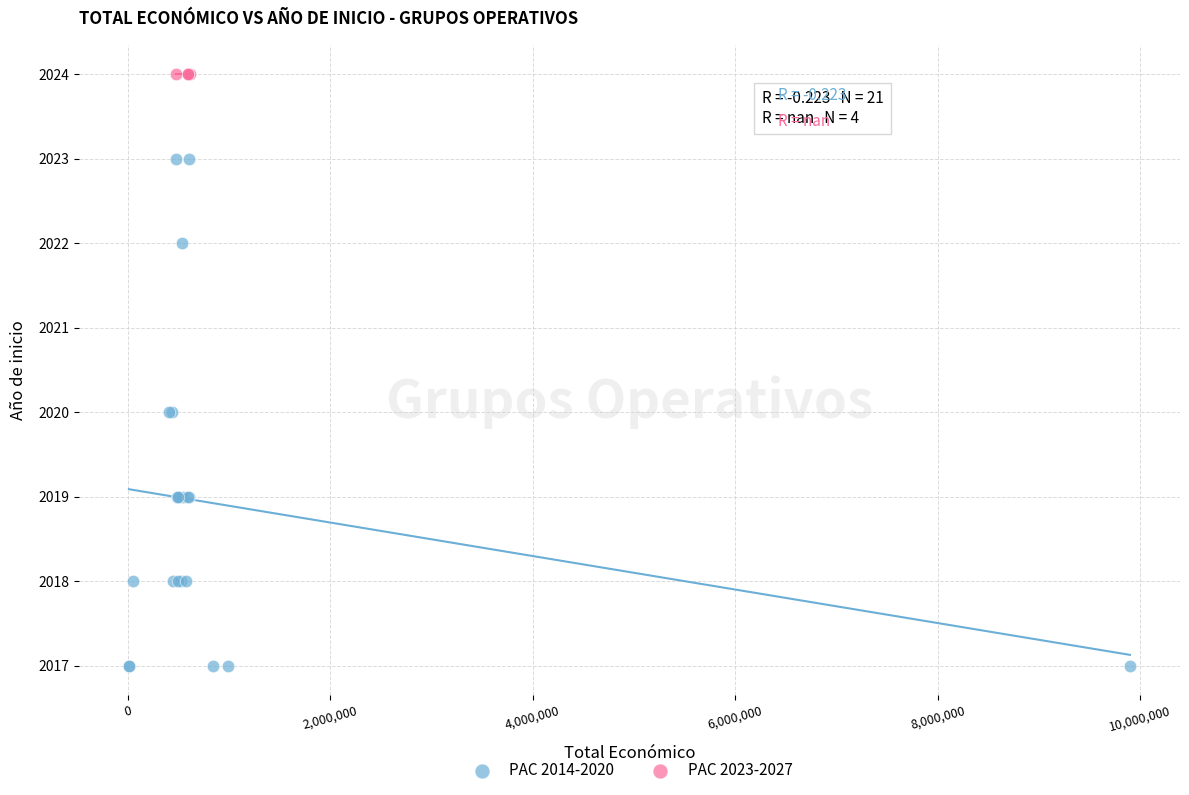

Which series contains the highest Y value?

PAC 2023-2027